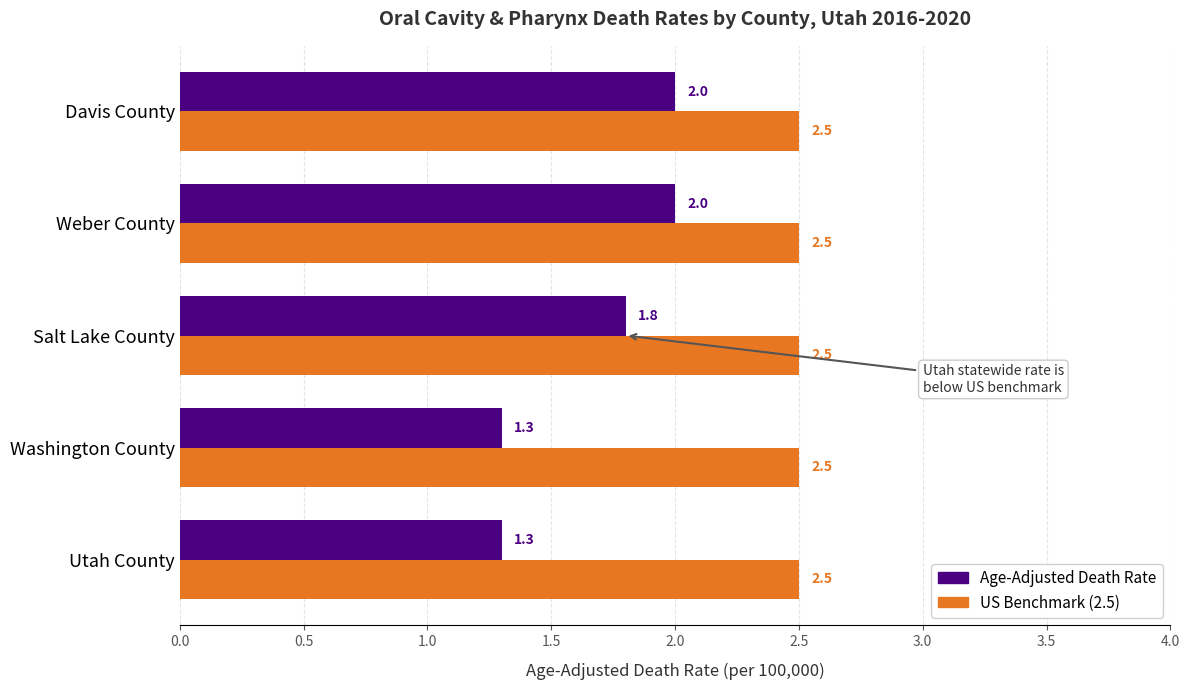

What is the difference between the highest and lowest values at Davis County?

0.5